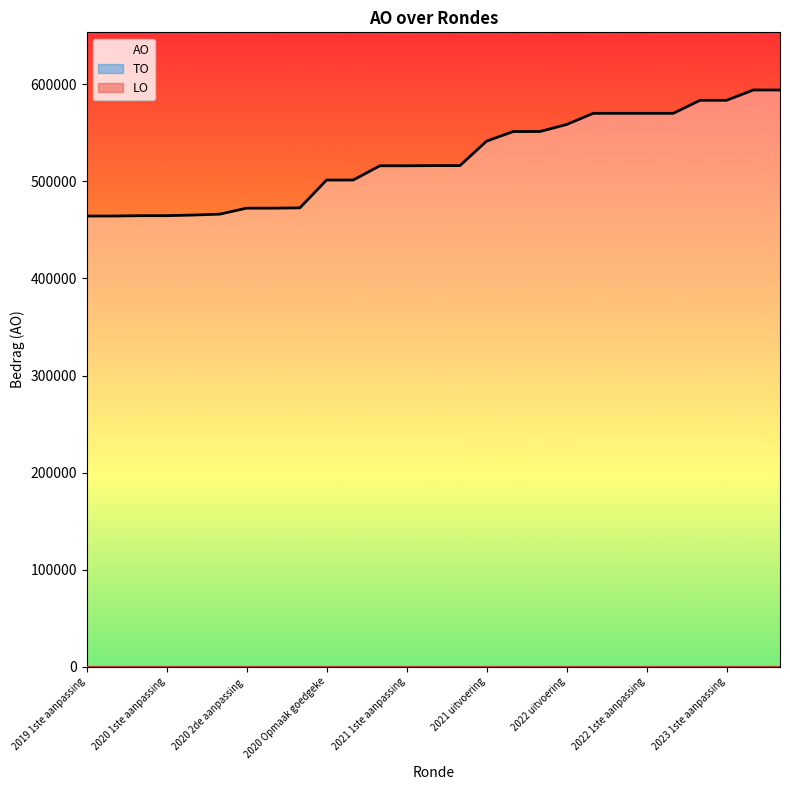

What is the difference between the second highest and minimum values?

129903